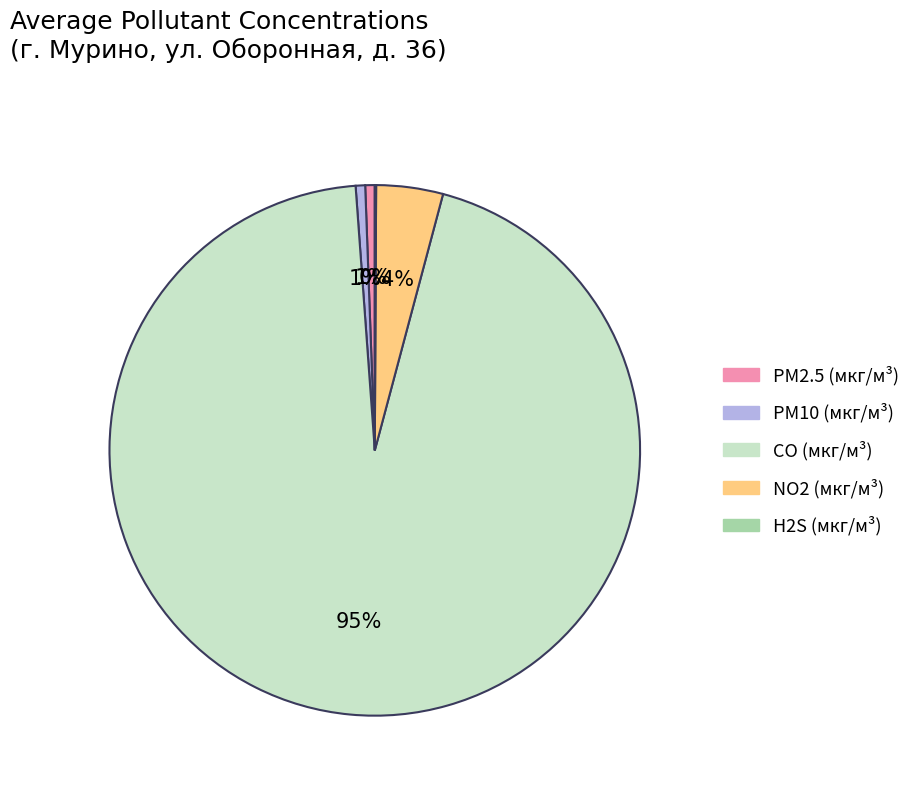

Is CO (мкг/м³) the majority of the pie?

Yes